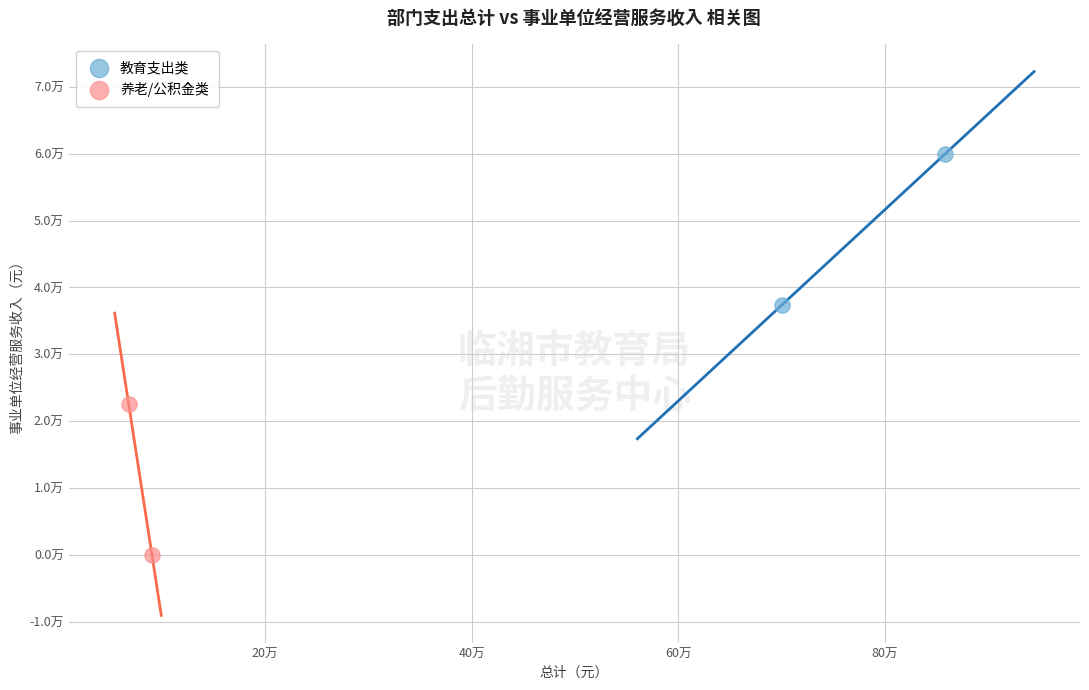

What are all the series names shown in the legend?

教育支出类, 养老/公积金类